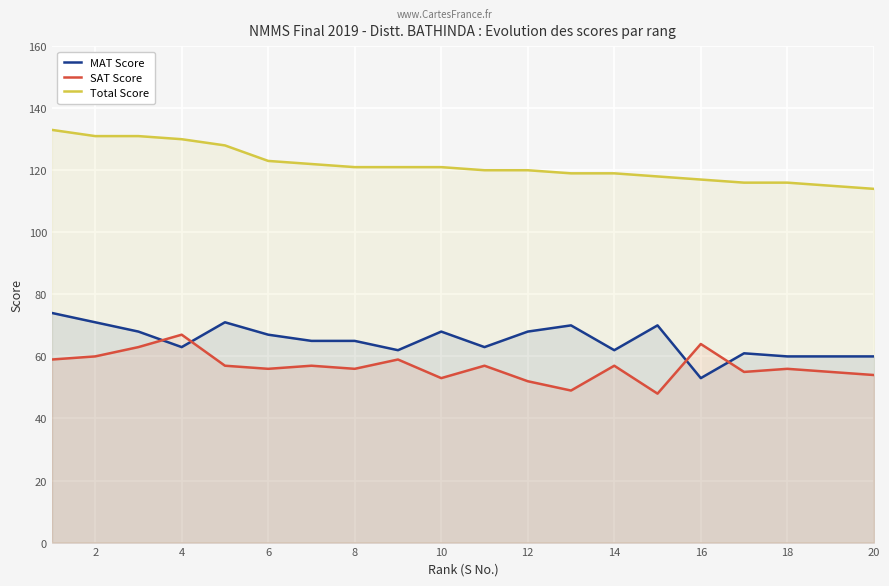

What is the difference between the second highest and minimum values in the SAT Score series?

16